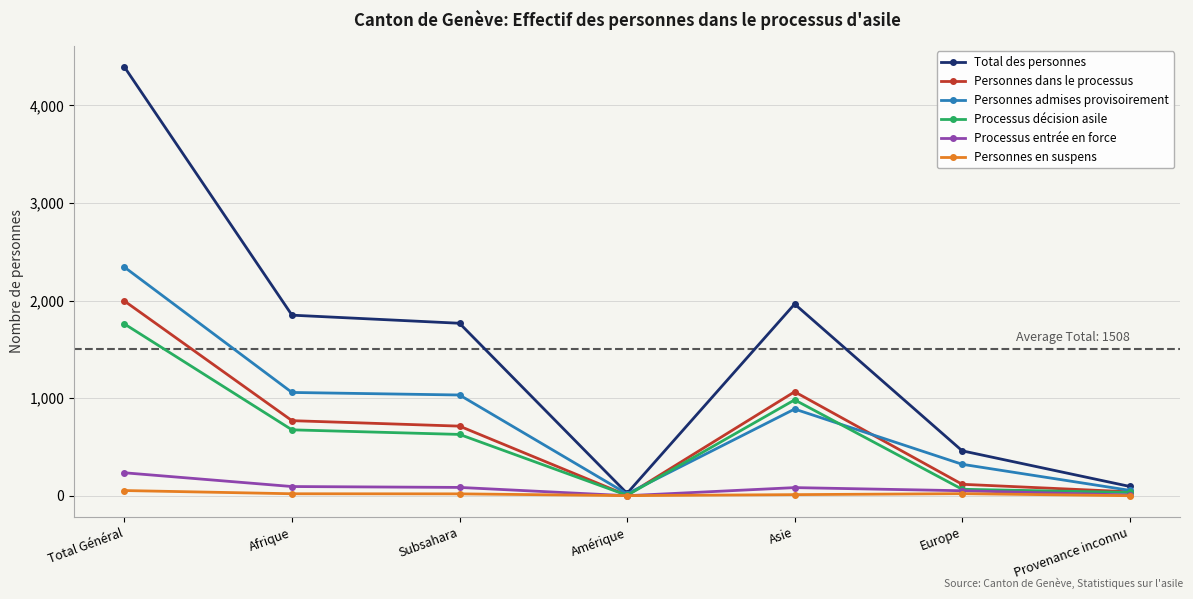

Does the chart have visible grid lines?

Yes